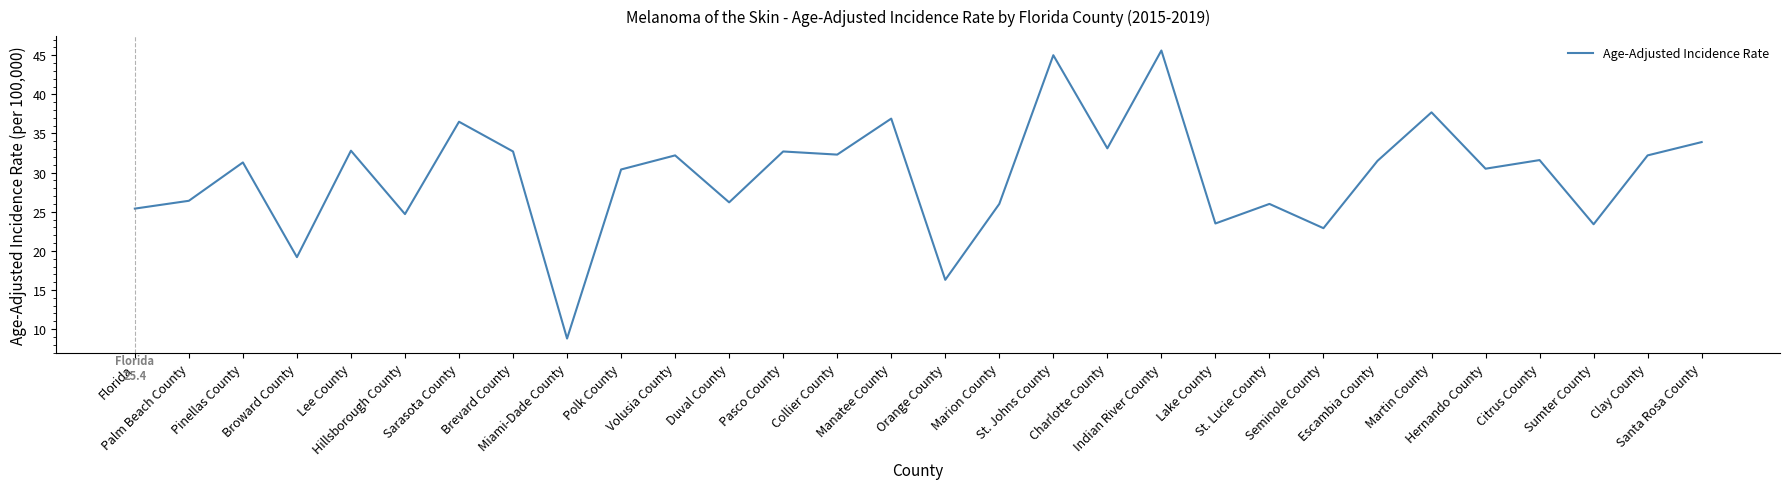

What is the smallest value displayed?

8.8